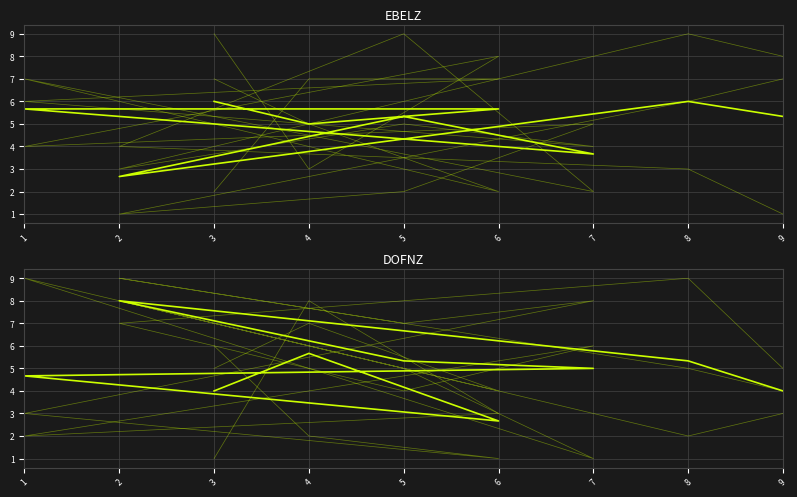

In col_8, how many points are higher than both neighbors (excluding endpoints)?

3